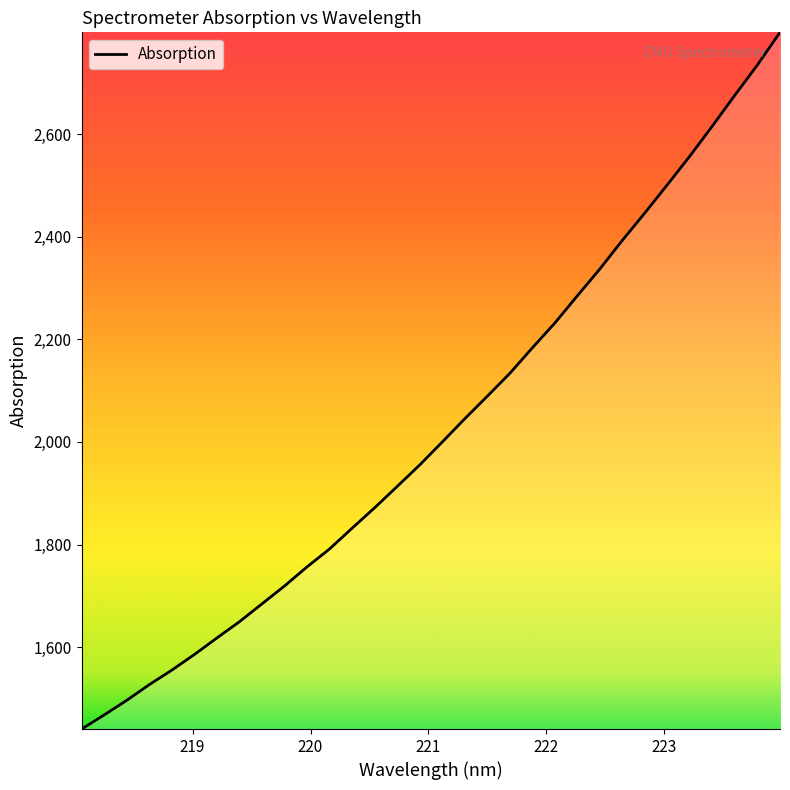

What is the greatest value displayed?

2798.2